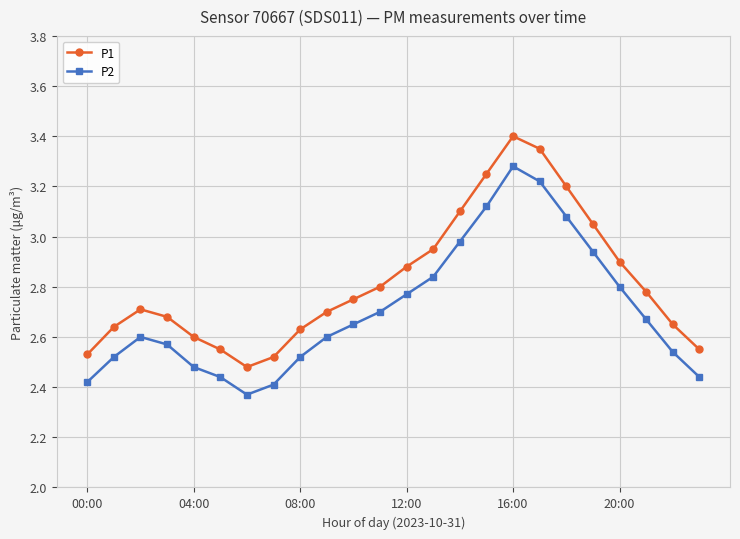

True or false: P2 and P1 intersect in this chart.

False